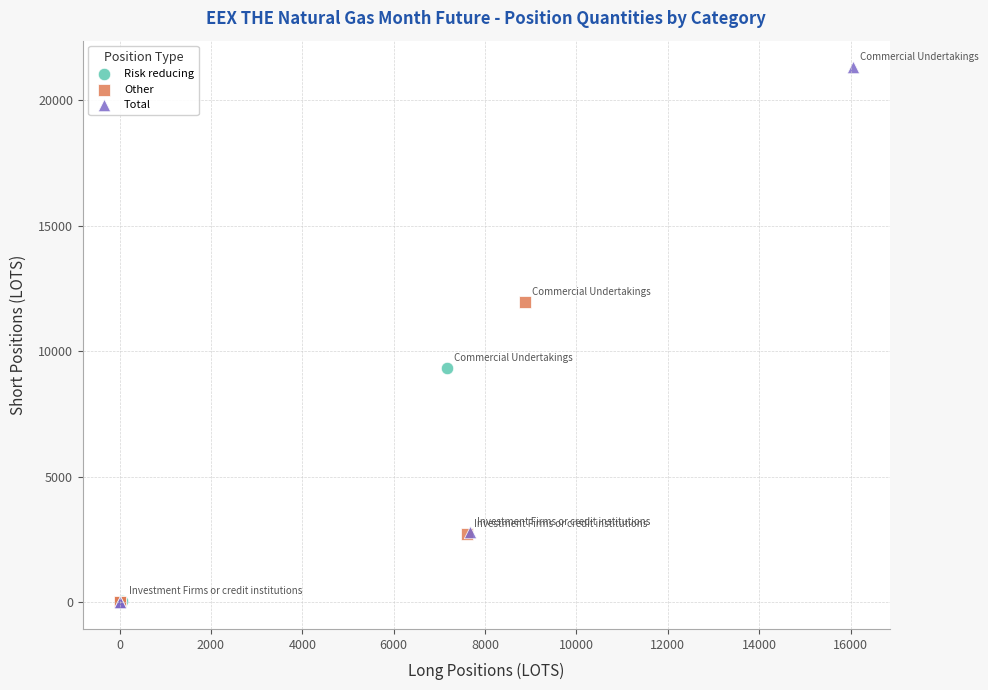

What are all the series names shown in the legend?

Risk reducing, Other, Total